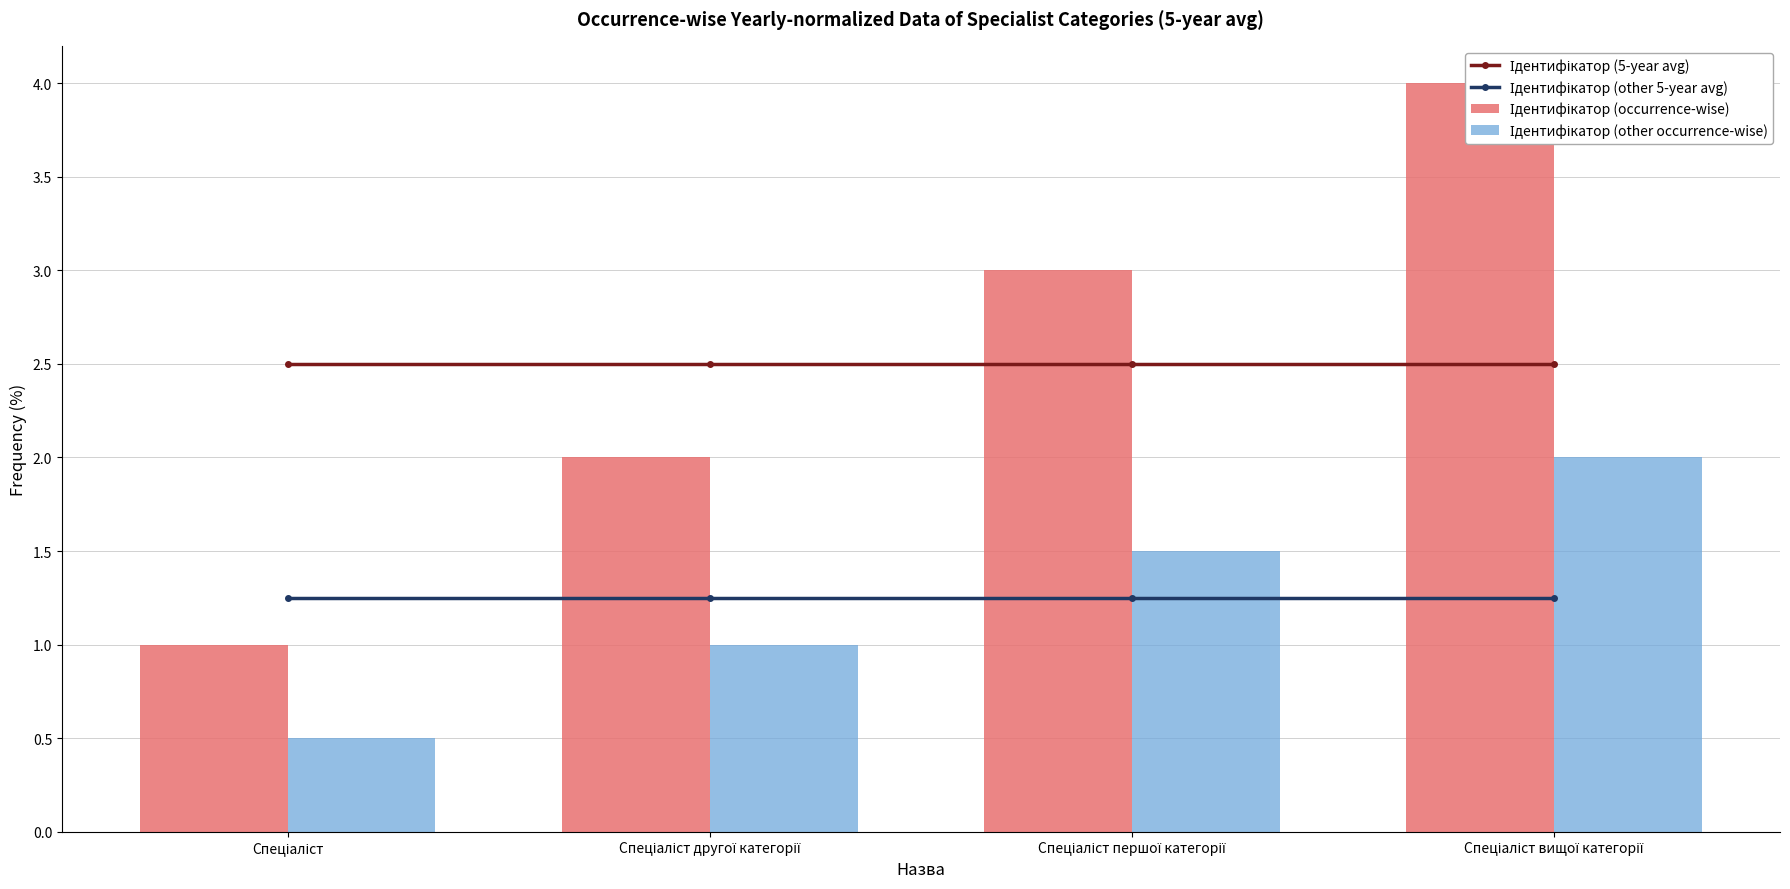

What is the difference between the Ідентифікатор (occurrence-wise) values at Спеціаліст вищої категорії and Спеціаліст другої категорії?

2.0